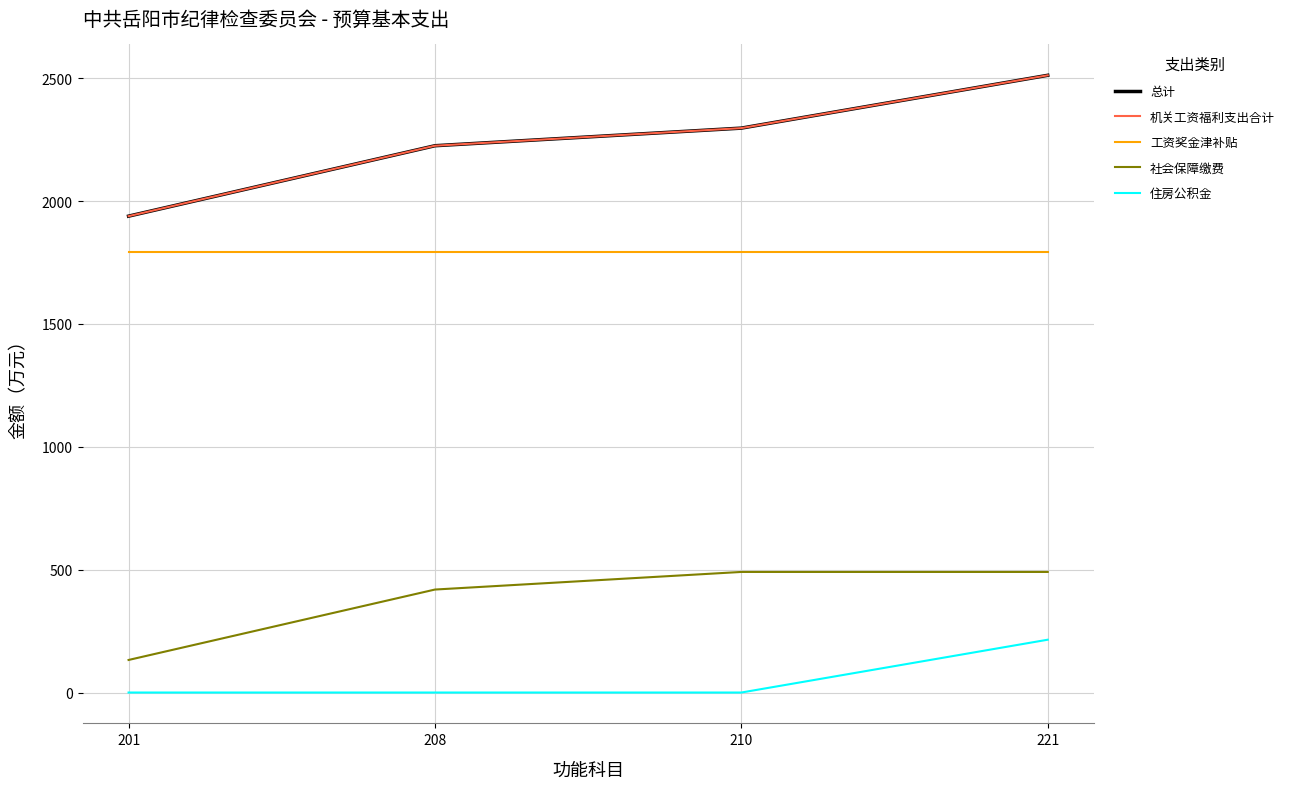

What is the value of the 社会保障缴费 point at the 4th from the left?

490.8